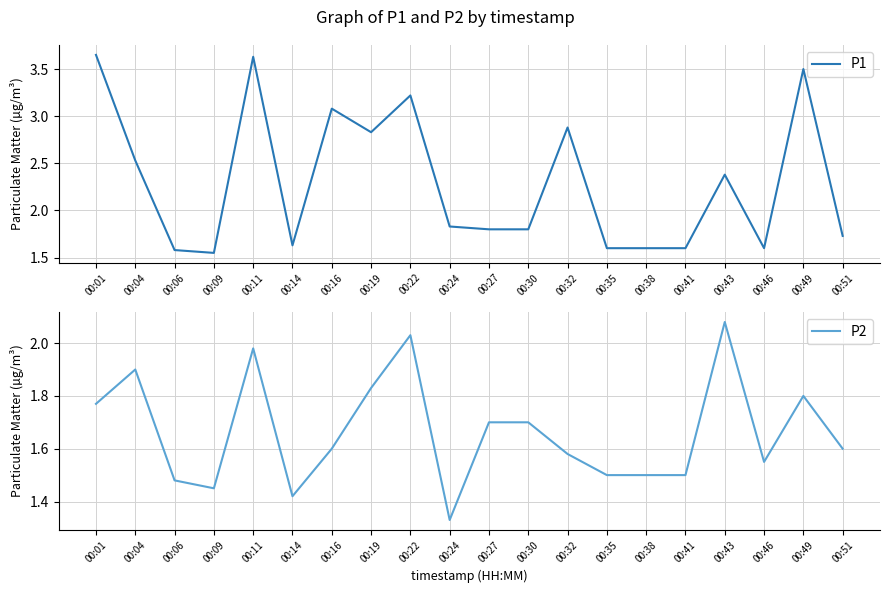

Rank the series by their maximum value, from lowest to highest.

P2, P1